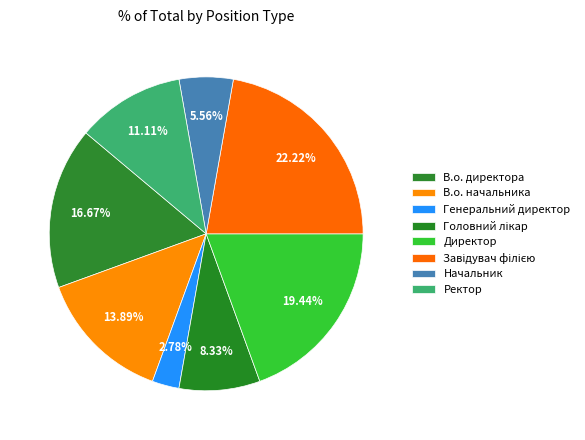

Rank the categories by value from lowest to highest.

Генеральний директор, Начальник, Головний лікар, Ректор, В.о. начальника, В.о. директора, Директор, Завідувач філією